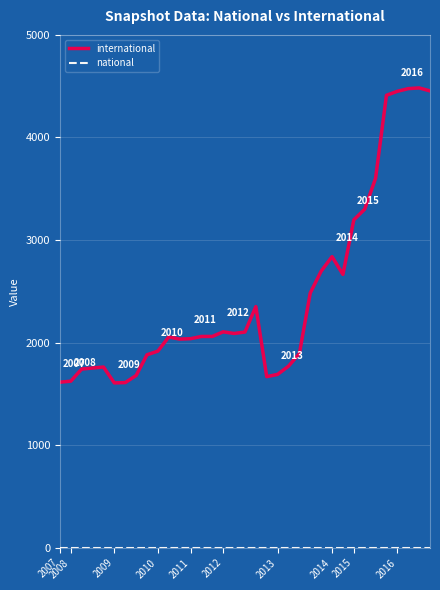

What is the greatest value displayed?

4483